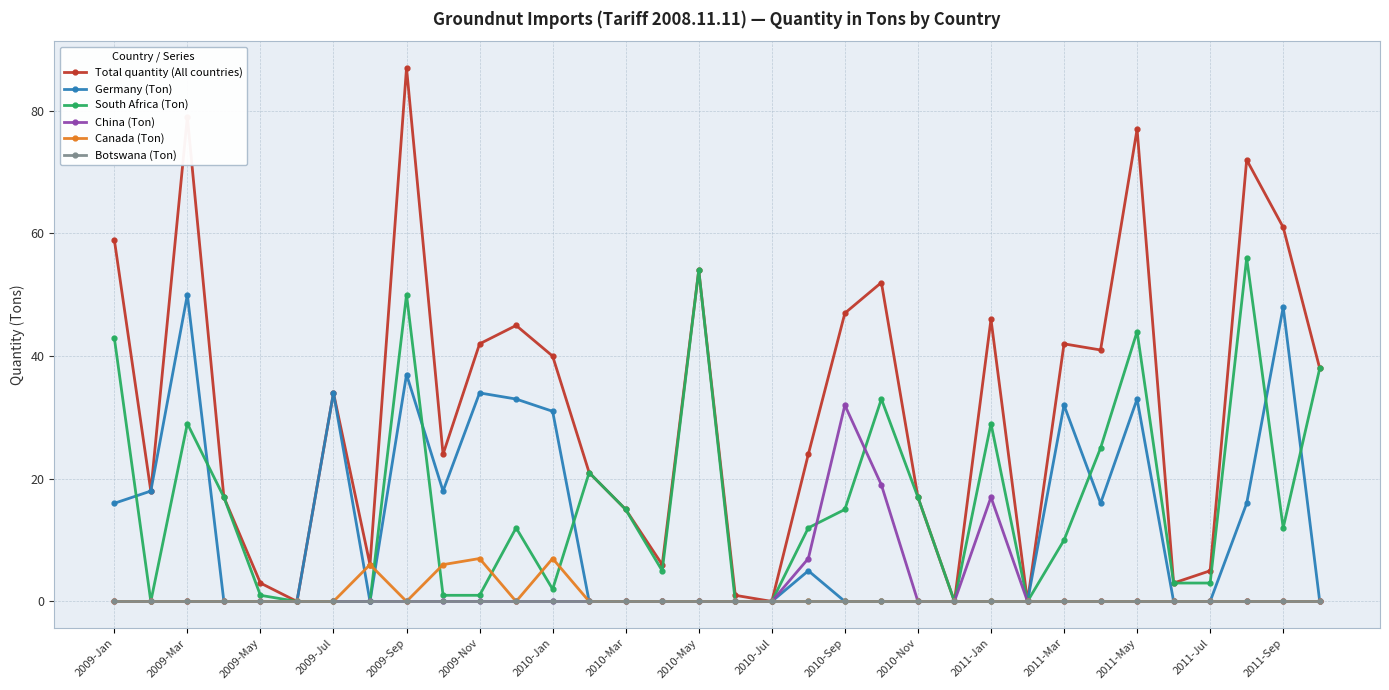

Reading left to right, transcribe all the data shown in this chart.

Total quantity (All countries): 59	18	79	17	3	0	34	6	87	24	42	45	40	21	15	6	54	1	0	24	47	52	17	0	46	0	42	41	77	3	5	72	61	38
Germany (Ton): 16	18	50	0	0	0	34	0	37	18	34	33	31	0	0	0	0	0	0	5	0	0	0	0	0	0	32	16	33	0	0	16	48	0
South Africa (Ton): 43	0	29	17	1	0	0	0	50	1	1	12	2	21	15	5	54	0	0	12	15	33	17	0	29	0	10	25	44	3	3	56	12	38
China (Ton): 0	0	0	0	0	0	0	0	0	0	0	0	0	0	0	0	0	0	0	7	32	19	0	0	17	0	0	0	0	0	0	0	0	0
Canada (Ton): 0	0	0	0	0	0	0	6	0	6	7	0	7	0	0	0	0	0	0	0	0	0	0	0	0	0	0	0	0	0	0	0	0	0
Botswana (Ton): 0	0	0	0	0	0	0	0	0	0	0	0	0	0	0	0	0	0	0	0	0	0	0	0	0	0	0	0	0	0	0	0	0	0